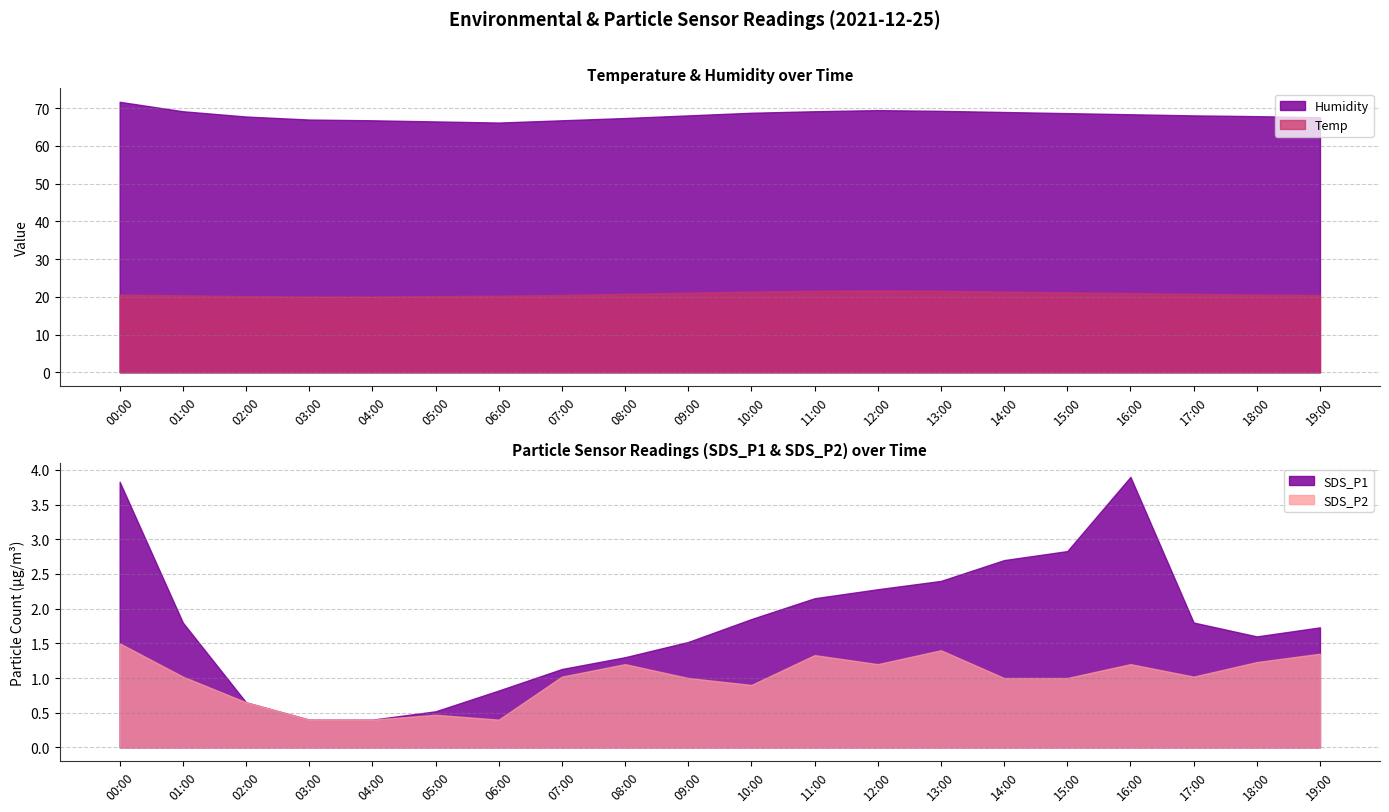

Reading left to right, extract all data points from this chart.

Temp: 00:00=20.6	01:00=20.4	02:00=20.2	03:00=20.1	04:00=20.1	05:00=20.2	06:00=20.3	07:00=20.5	08:00=20.8	09:00=21.1	10:00=21.4	11:00=21.6	12:00=21.7	13:00=21.6	14:00=21.4	15:00=21.2	16:00=21.0	17:00=20.8	18:00=20.6	19:00=20.5
Humidity: 00:00=71.7	01:00=69.2	02:00=67.8	03:00=67.0	04:00=66.8	05:00=66.5	06:00=66.2	07:00=66.8	08:00=67.4	09:00=68.1	10:00=68.8	11:00=69.2	12:00=69.5	13:00=69.3	14:00=69.0	15:00=68.7	16:00=68.4	17:00=68.1	18:00=67.9	19:00=67.6
SDS_P1: 00:00=3.8	01:00=1.8	02:00=0.7	03:00=0.4	04:00=0.4	05:00=0.5	06:00=0.8	07:00=1.1	08:00=1.3	09:00=1.5	10:00=1.9	11:00=2.1	12:00=2.3	13:00=2.4	14:00=2.7	15:00=2.8	16:00=3.9	17:00=1.8	18:00=1.6	19:00=1.7
SDS_P2: 00:00=1.5	01:00=1.0	02:00=0.7	03:00=0.4	04:00=0.4	05:00=0.5	06:00=0.4	07:00=1.0	08:00=1.2	09:00=1.0	10:00=0.9	11:00=1.3	12:00=1.2	13:00=1.4	14:00=1.0	15:00=1.0	16:00=1.2	17:00=1.0	18:00=1.2	19:00=1.4